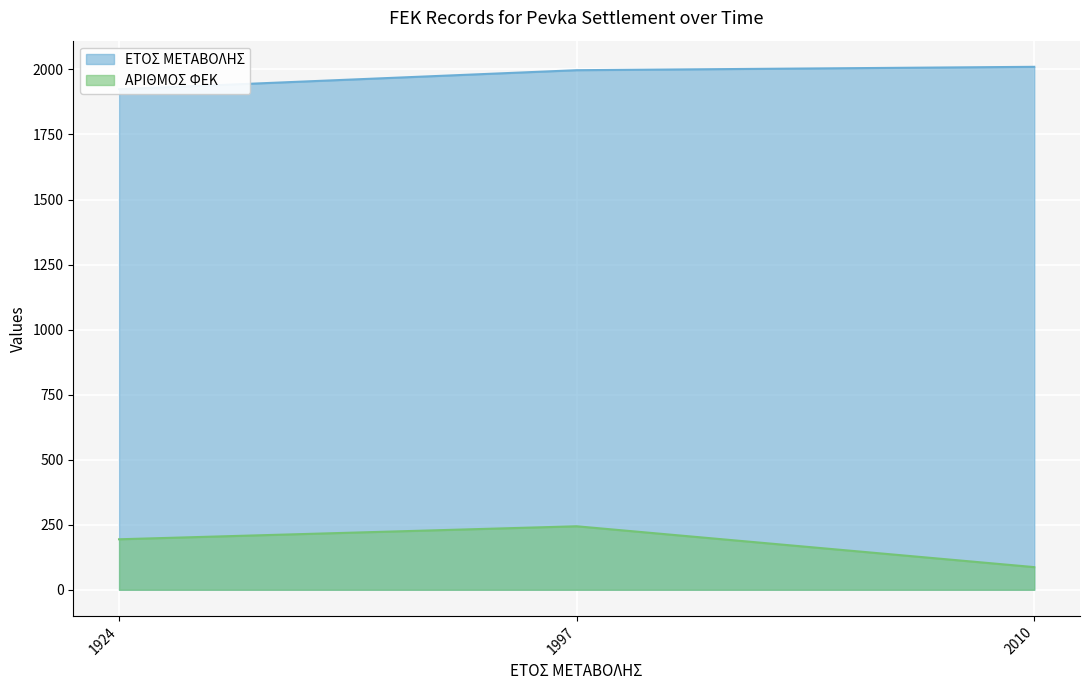

The value of ΕΤΟΣ ΜΕΤΑΒΟΛΗΣ at 1997 is 654. True or false?

False